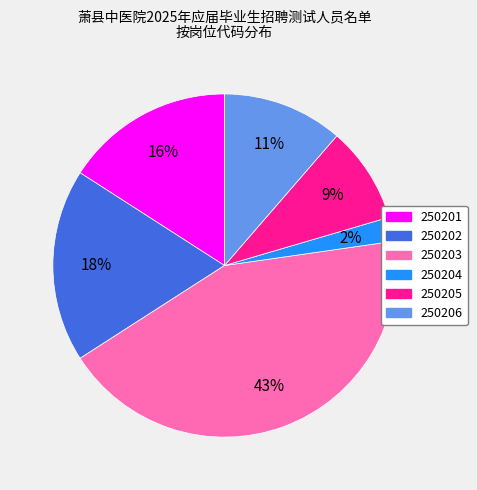

What is the largest slice in the pie chart?

250203